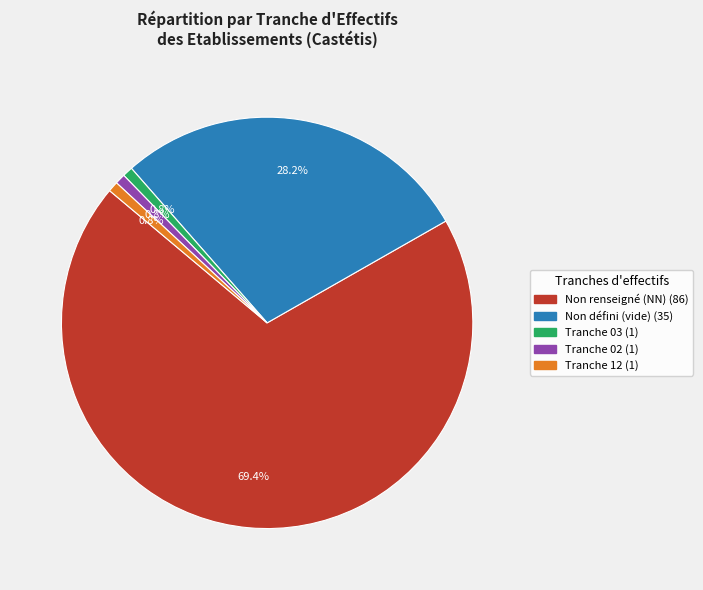

Is there a majority slice in this chart?

Yes